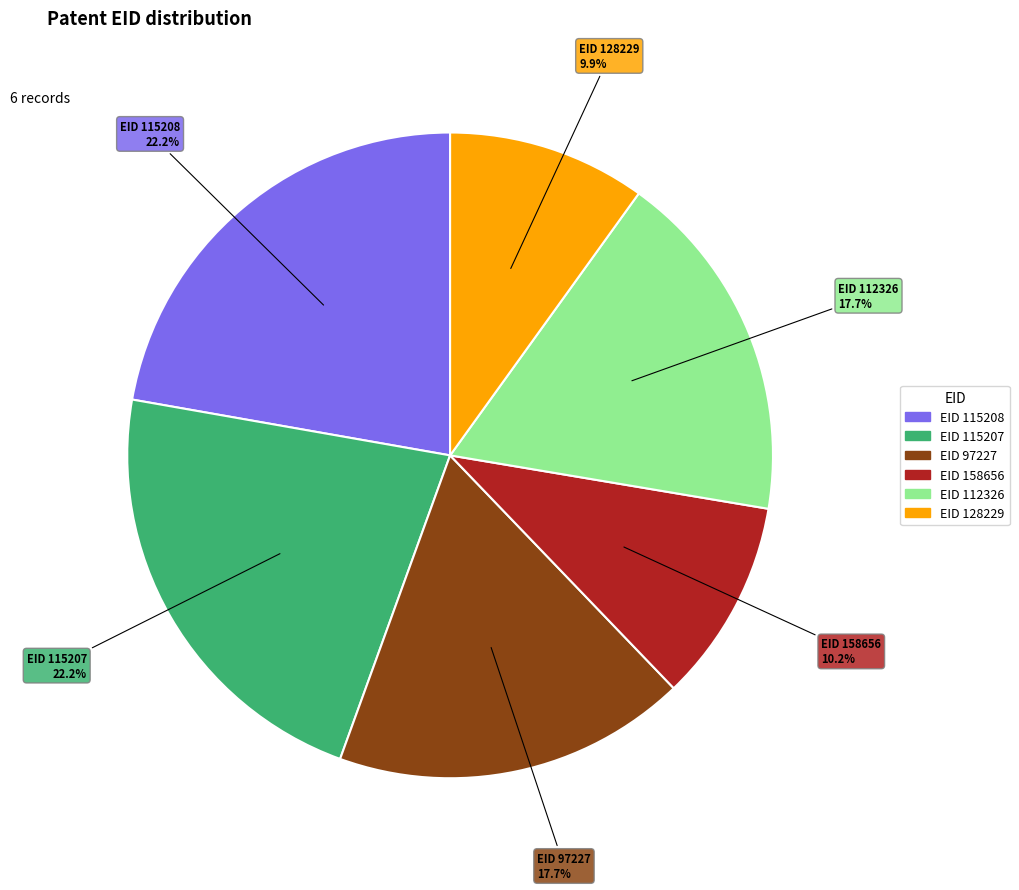

Is there a majority slice in this chart?

No